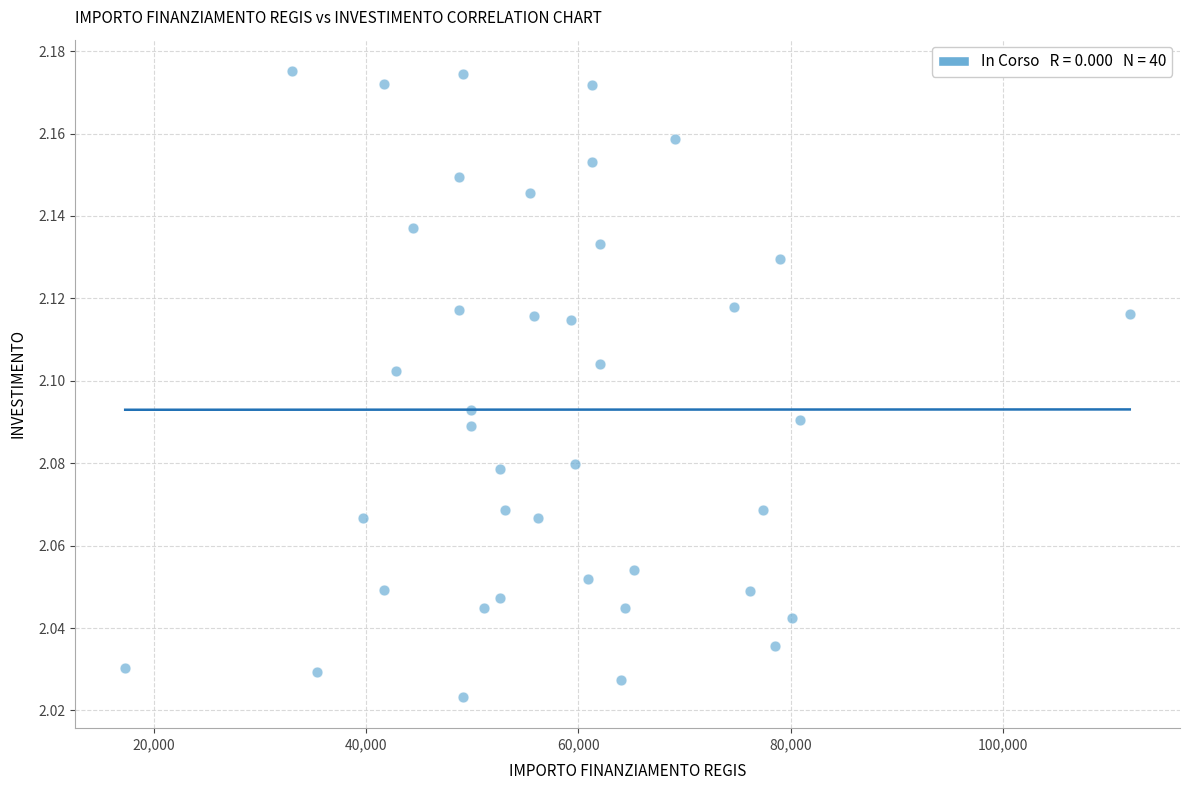

What is the range of X values (max minus min)?

94665.7